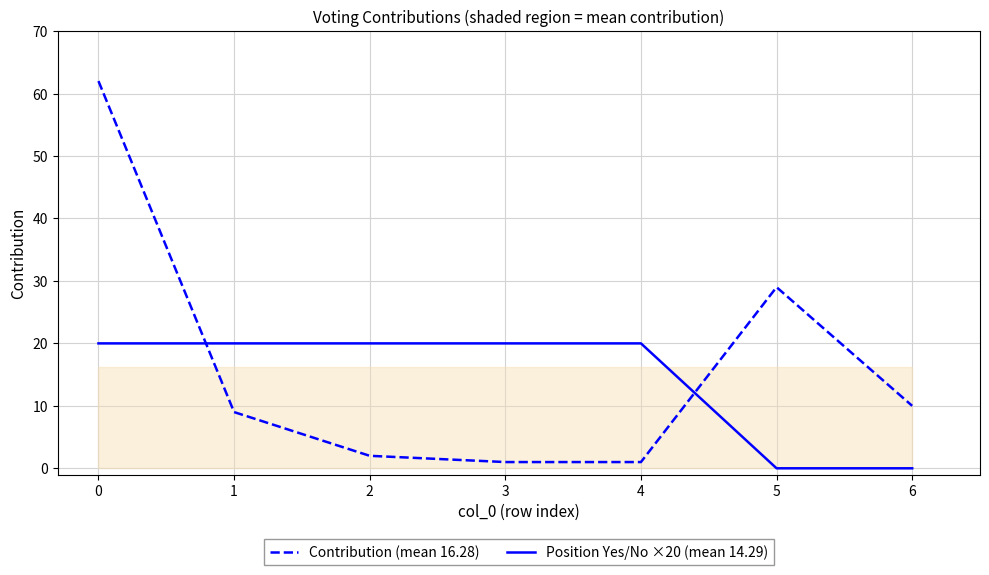

True or false: Position Yes/No ×20 (mean 14.29) and Contribution (mean 16.28) intersect in this chart.

True